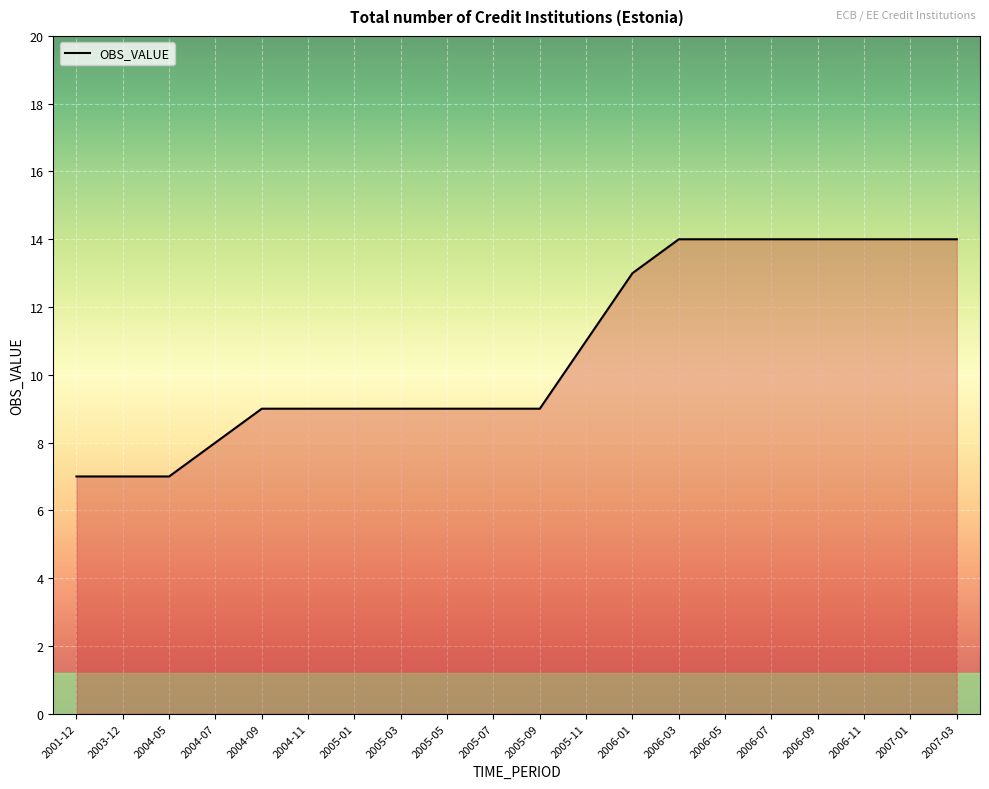

Reading left to right, what are all the values shown in this chart?

7	7	7	8	9	9	9	9	9	9	9	11	13	14	14	14	14	14	14	14